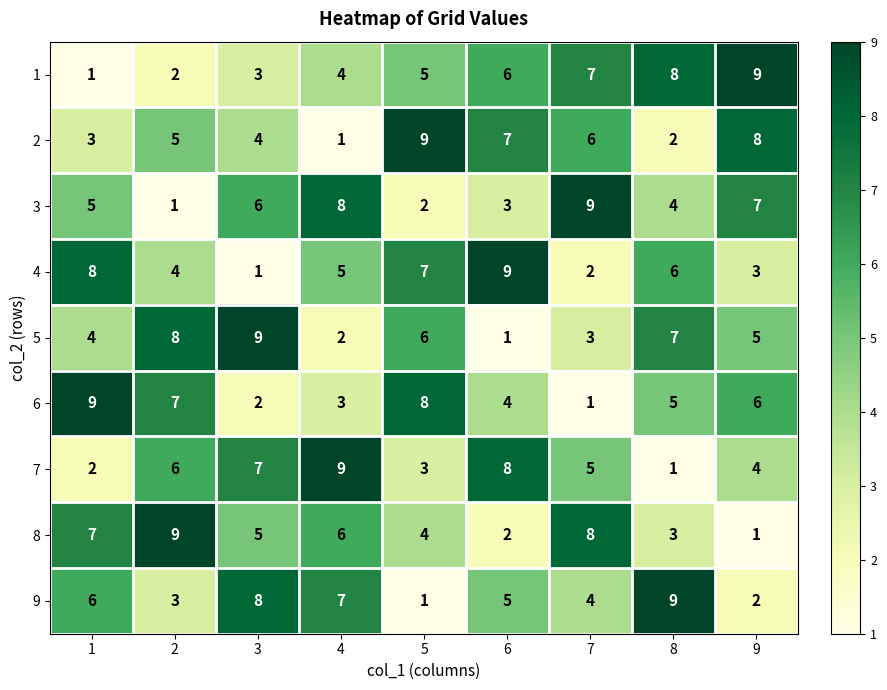

What is the maximum value shown in the chart?

9